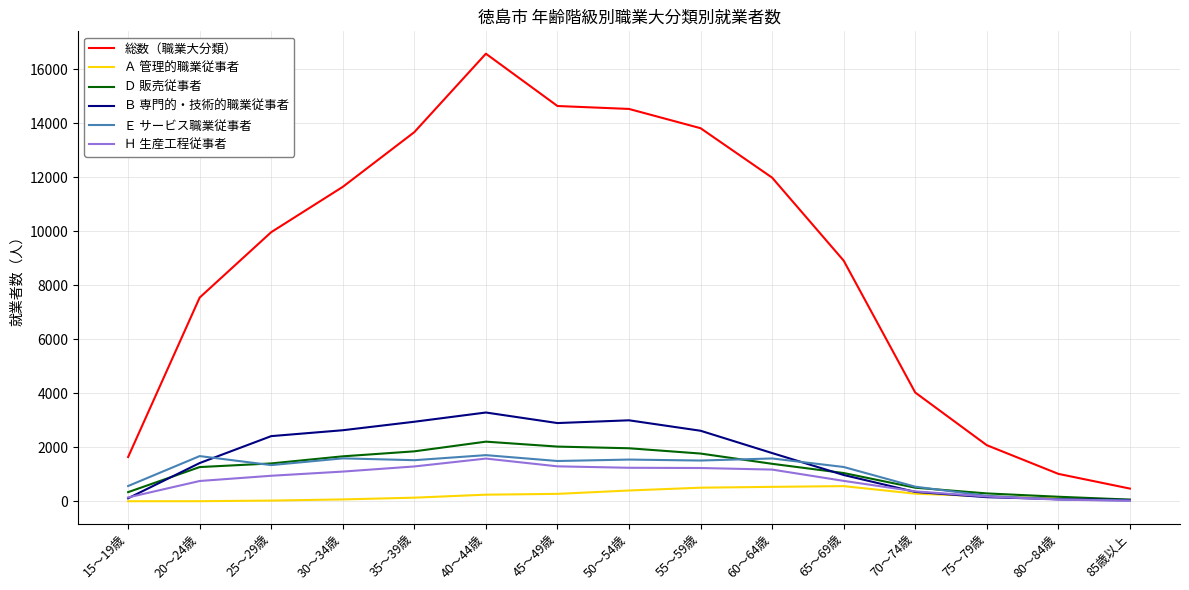

Is the value of Ｄ 販売従事者 at 45～49歳 greater than the value of Ｂ 専門的・技術的職業従事者 at 45～49歳?

No